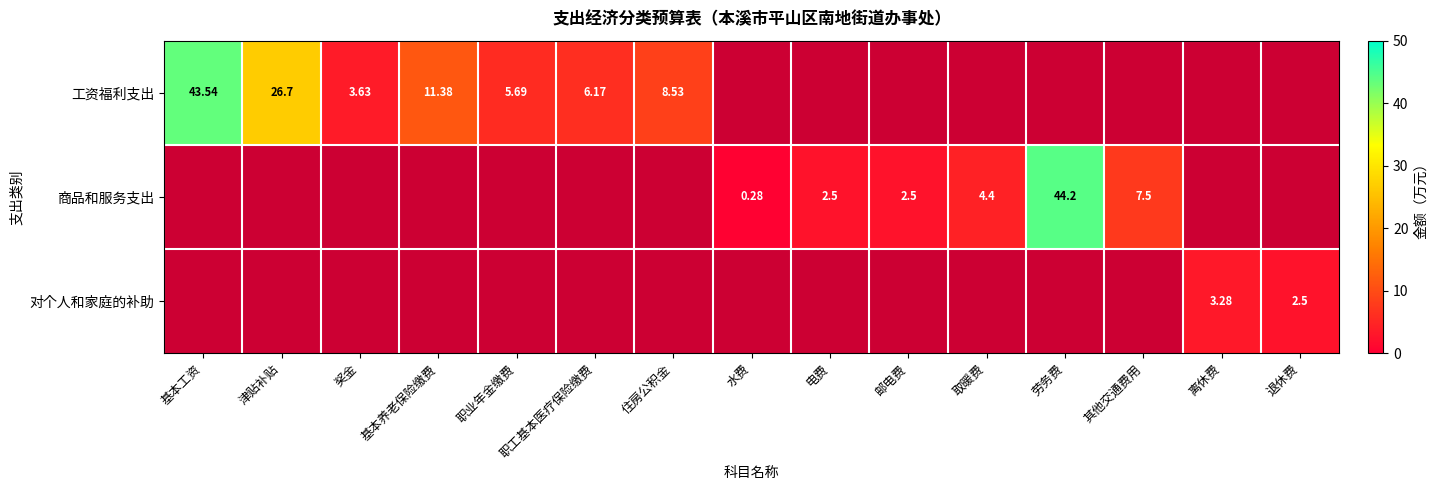

Is the value of 工资福利支出 at 住房公积金 greater than the value of 商品和服务支出 at 其他交通费用?

Yes